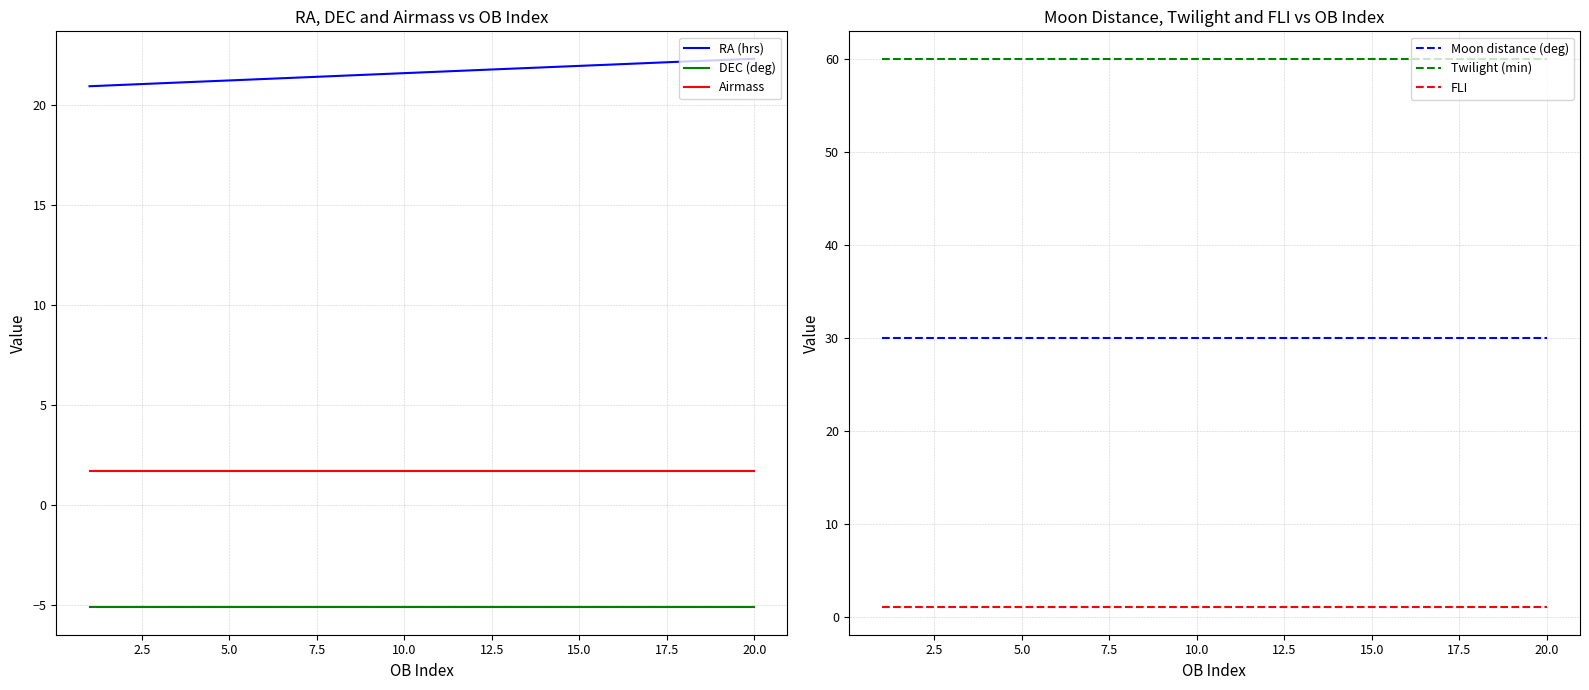

True or false: RA (hrs) and Airmass intersect in this chart.

False